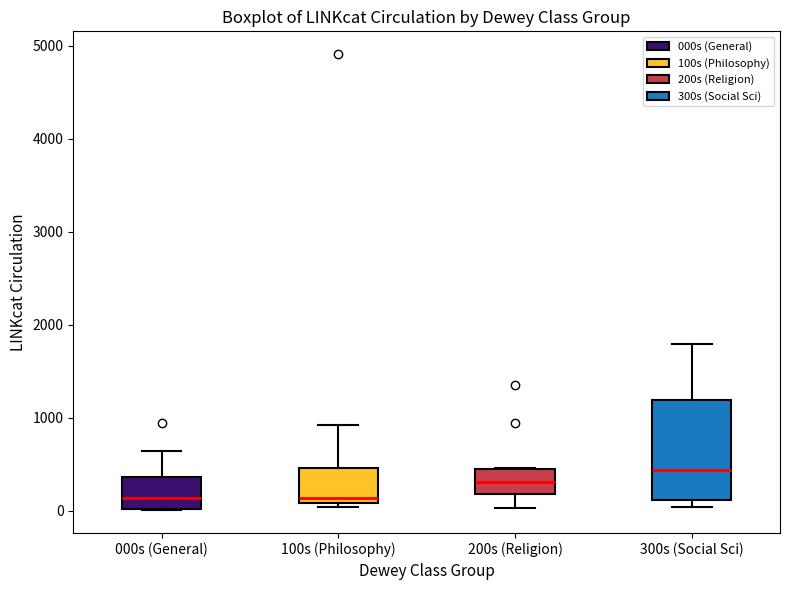

Comparing the boxes themselves (not the whiskers), which one is the tallest?

300s (Social Sci)